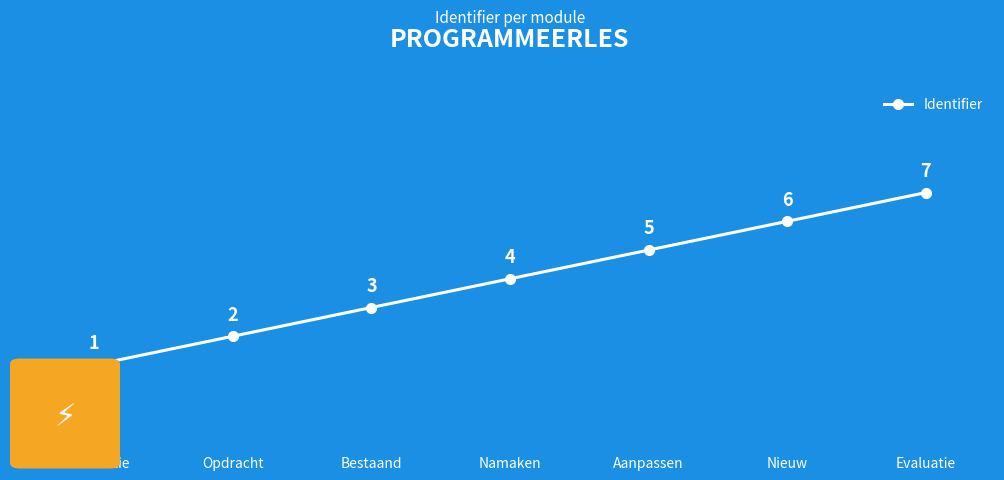

Reading left to right, extract all data points from this chart.

1	2	3	4	5	6	7